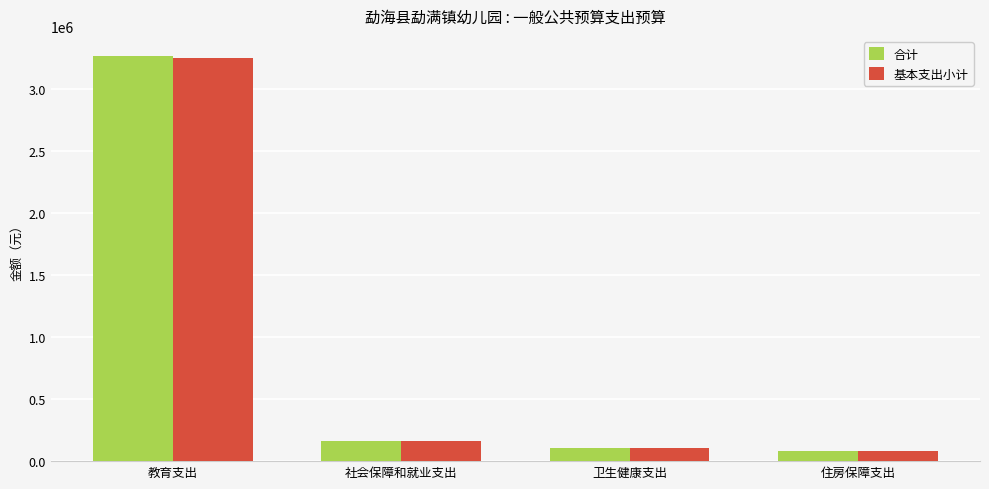

The 合计 series shows 104914.6 at 卫生健康支出. True or false?

True